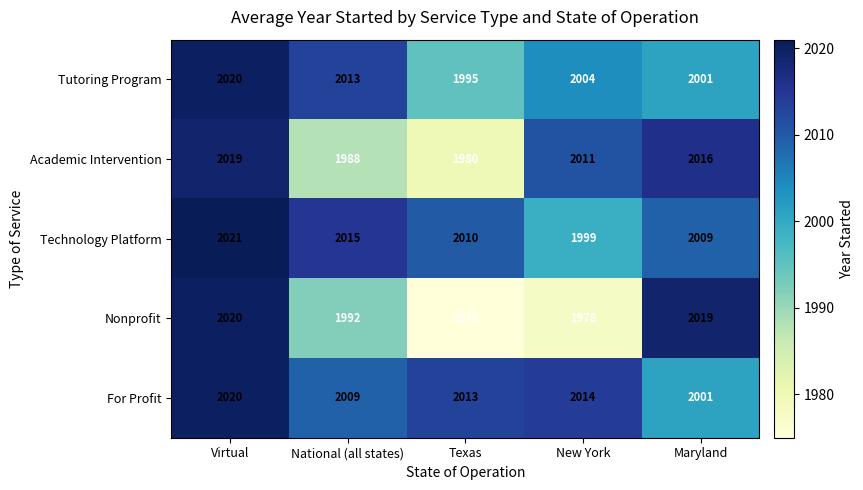

Read the Nonprofit value at Virtual.

2020